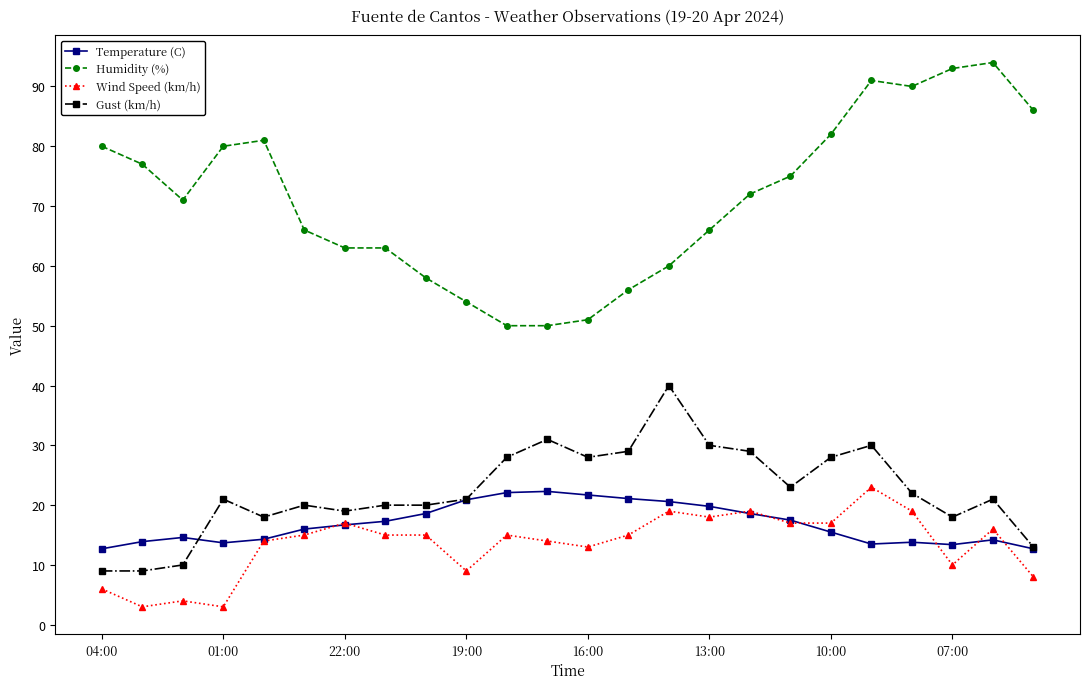

True or false: Temperature (C) and Humidity (%) cross at least once.

False